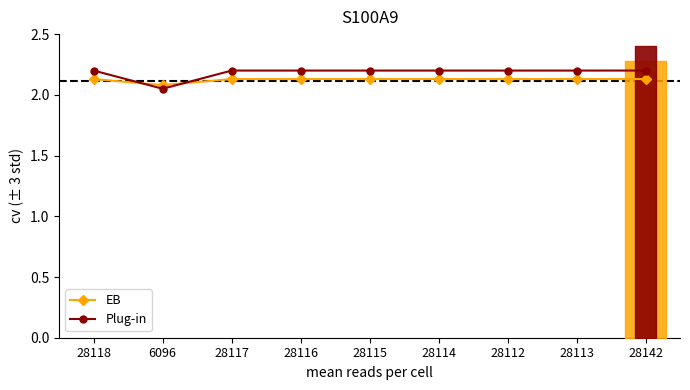

Is the value of Plug-in at 28142 greater than the value of EB at 28114?

Yes